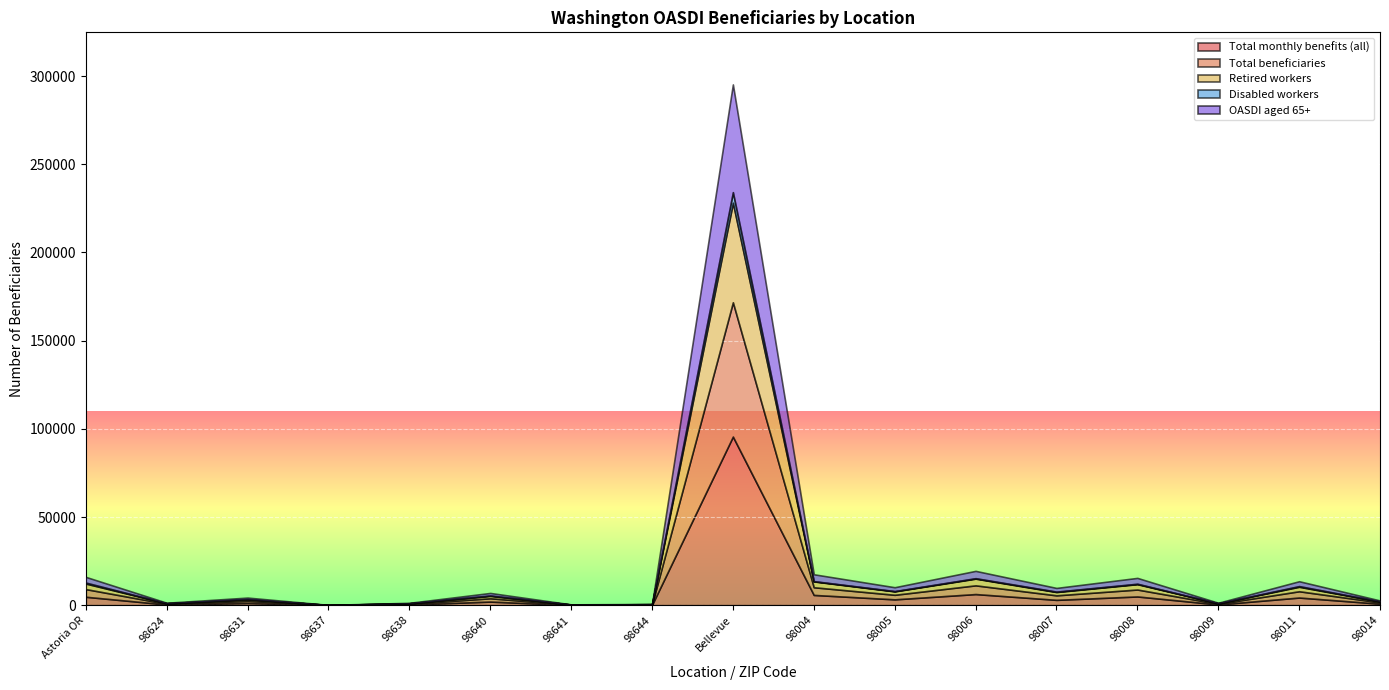

Rank the series at 98641 from lowest to highest value.

Disabled workers, OASDI aged 65+, Retired workers, Total beneficiaries, Total monthly benefits (all)